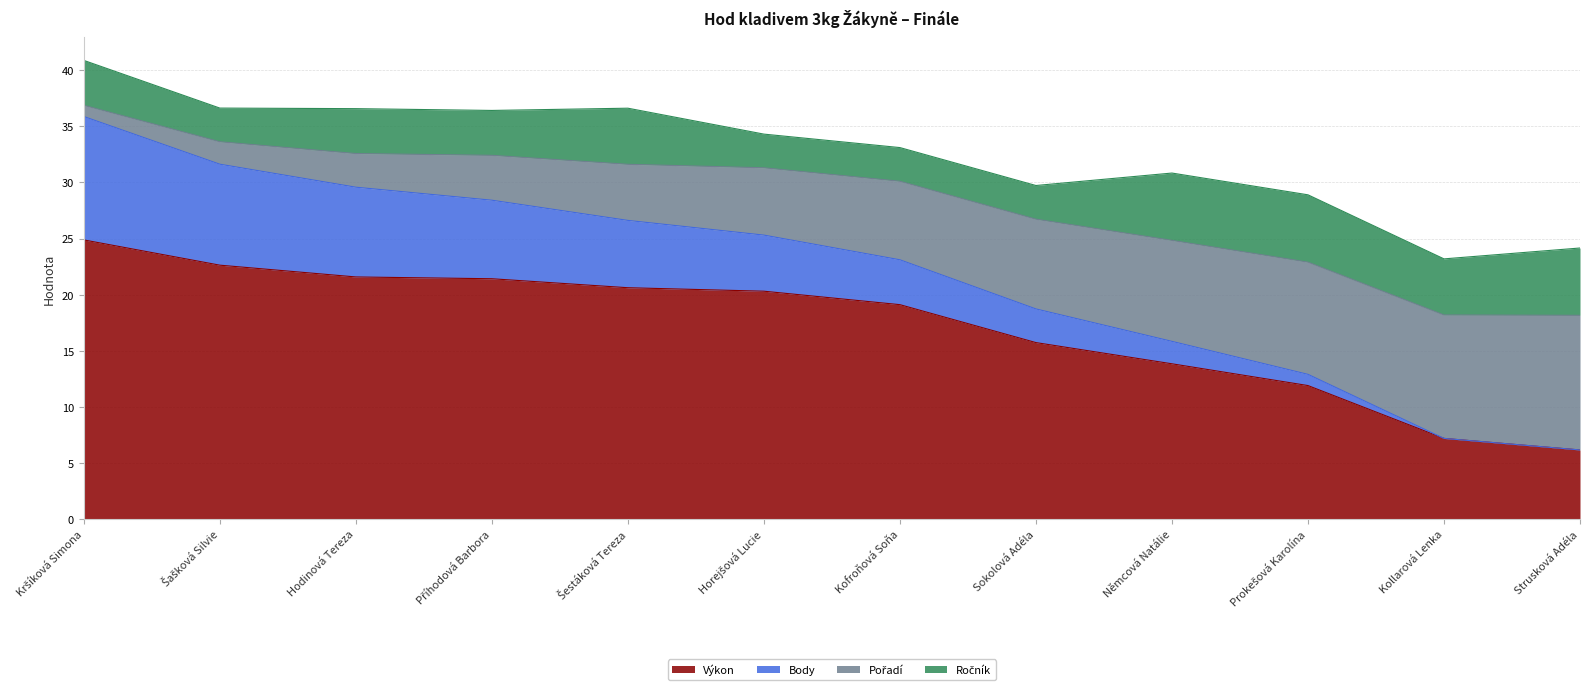

What is the value of the Výkon point at the 3rd from the left?

21.6